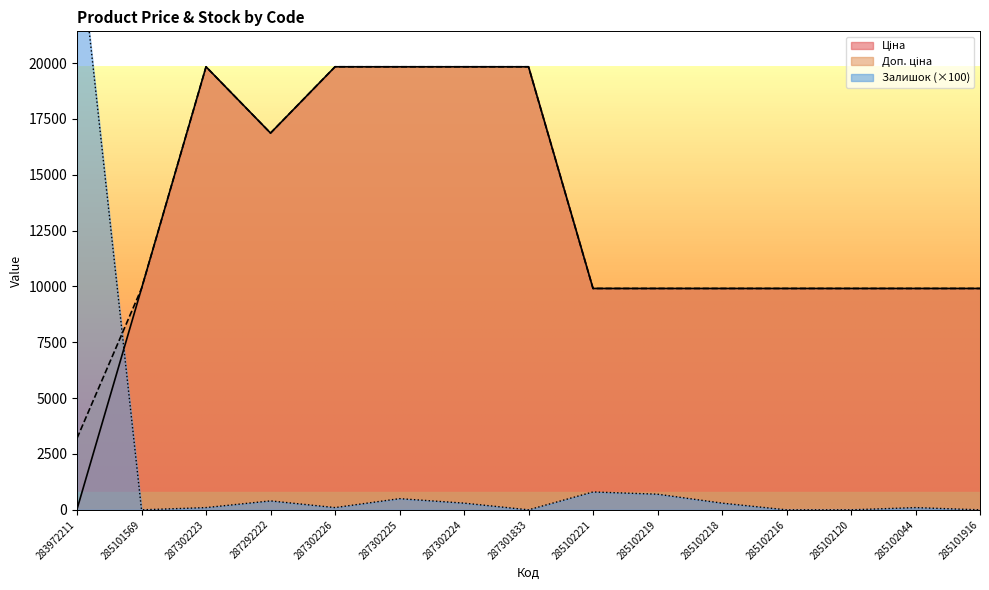

What is the label of the 5th point from the left?

287302226